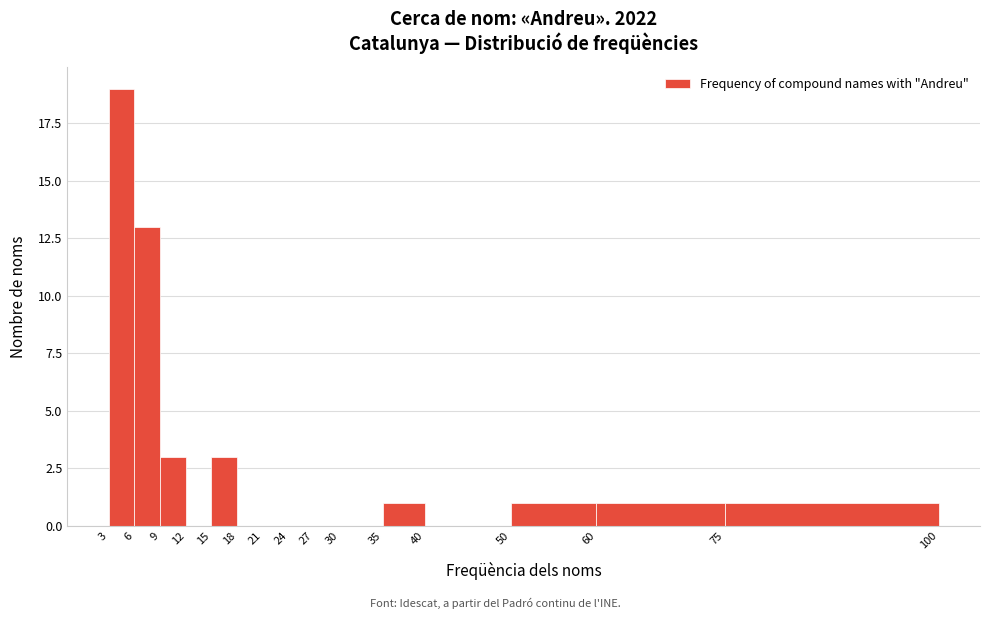

Reading left to right, transcribe this chart: for each bar, give the range it covers on the x-axis and its height. The values are not printed on the chart, so give them approximately, as read against the axis.

3 to 6: 19
6 to 9: 13
9 to 12: 3
12 to 15: 0
15 to 18: 3
18 to 21: 0
21 to 24: 0
24 to 27: 0
27 to 30: 0
30 to 35: 0
35 to 40: 1
40 to 50: 0
50 to 60: 1
60 to 75: 1
75 to 100: 1